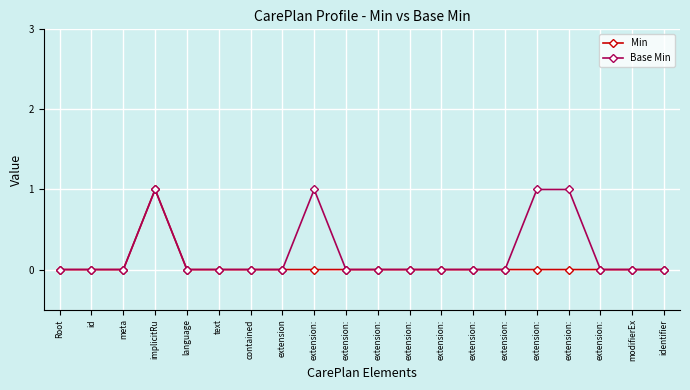

What are all the series names shown in the legend?

Min, Base Min